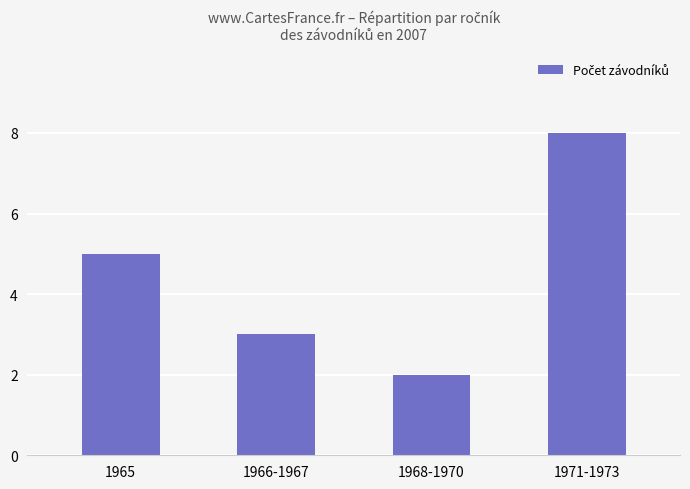

How many bars are there in total?

4